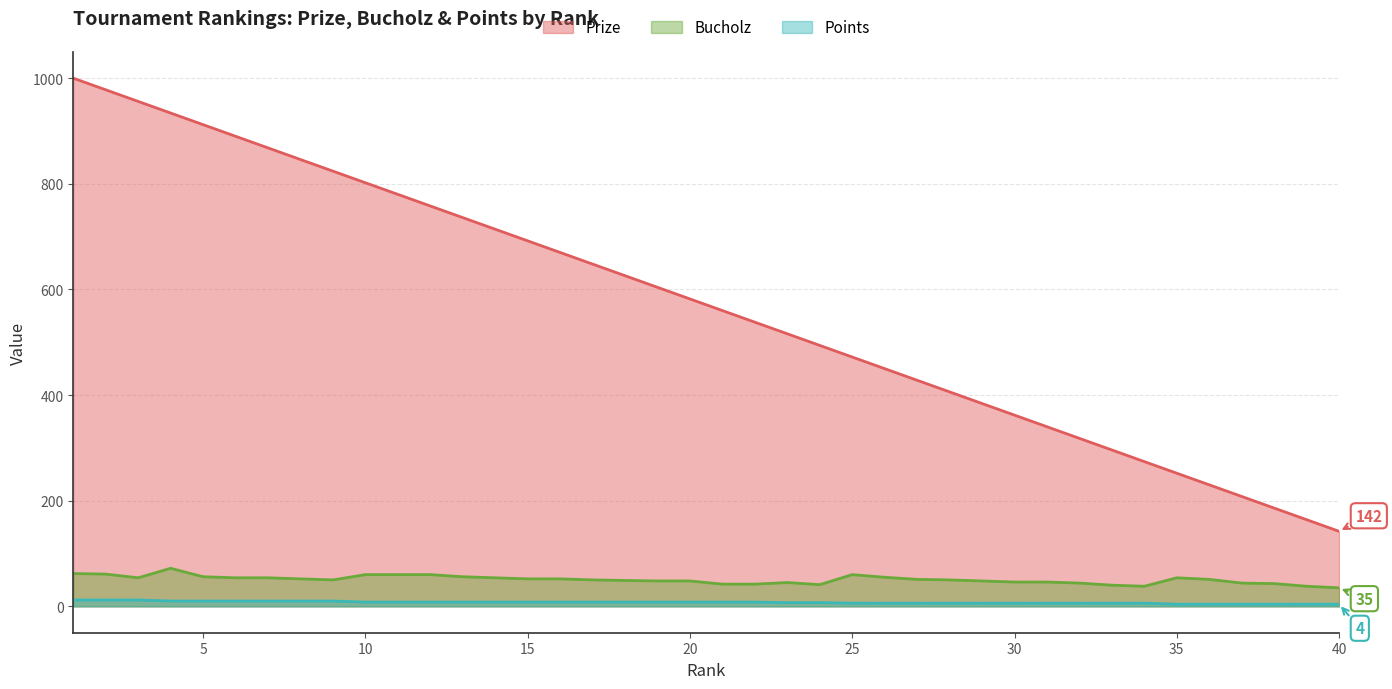

What is the spread (max minus min) of values at 14?

706